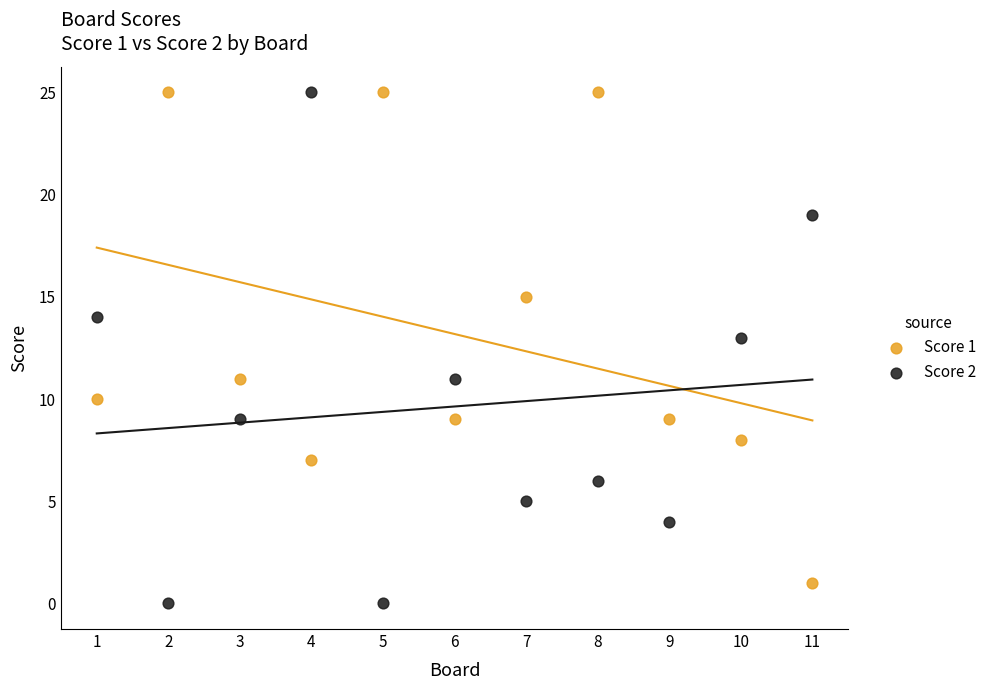

What are all the series names shown in the legend?

Score 1, Score 2